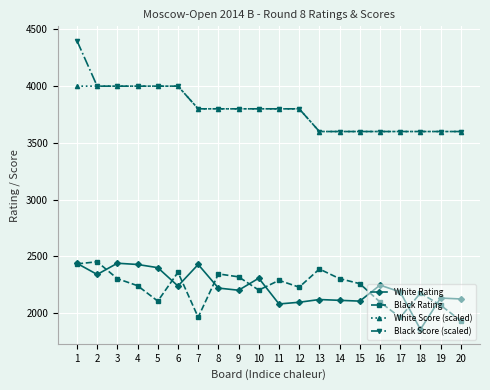

Which series has the widest spread of values?

Black Score (scaled)